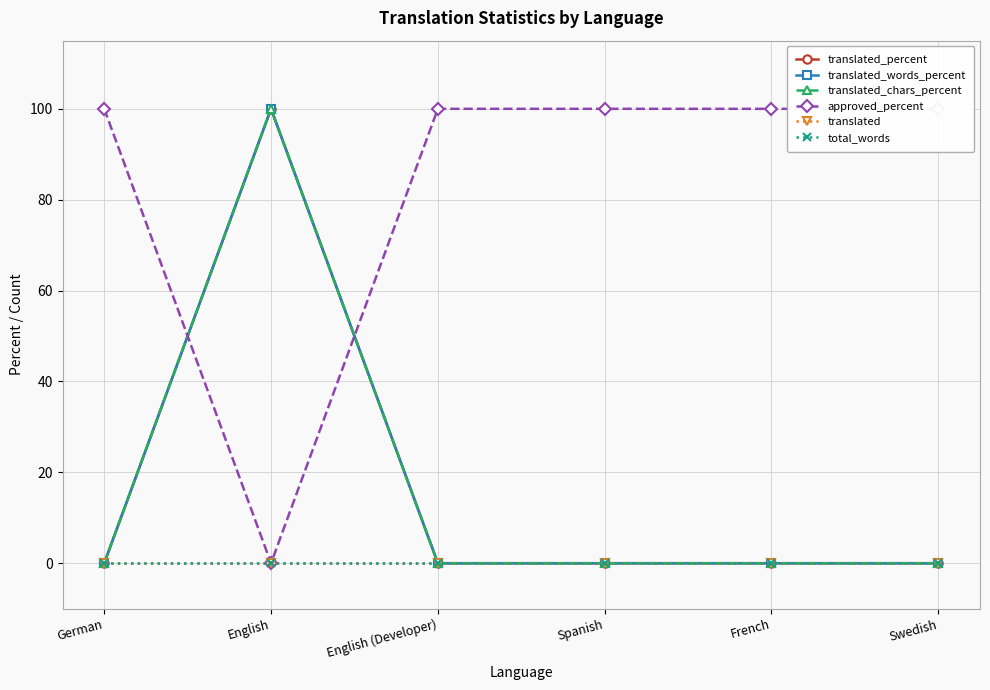

True or false: translated_chars_percent and translated_words_percent intersect in this chart.

False